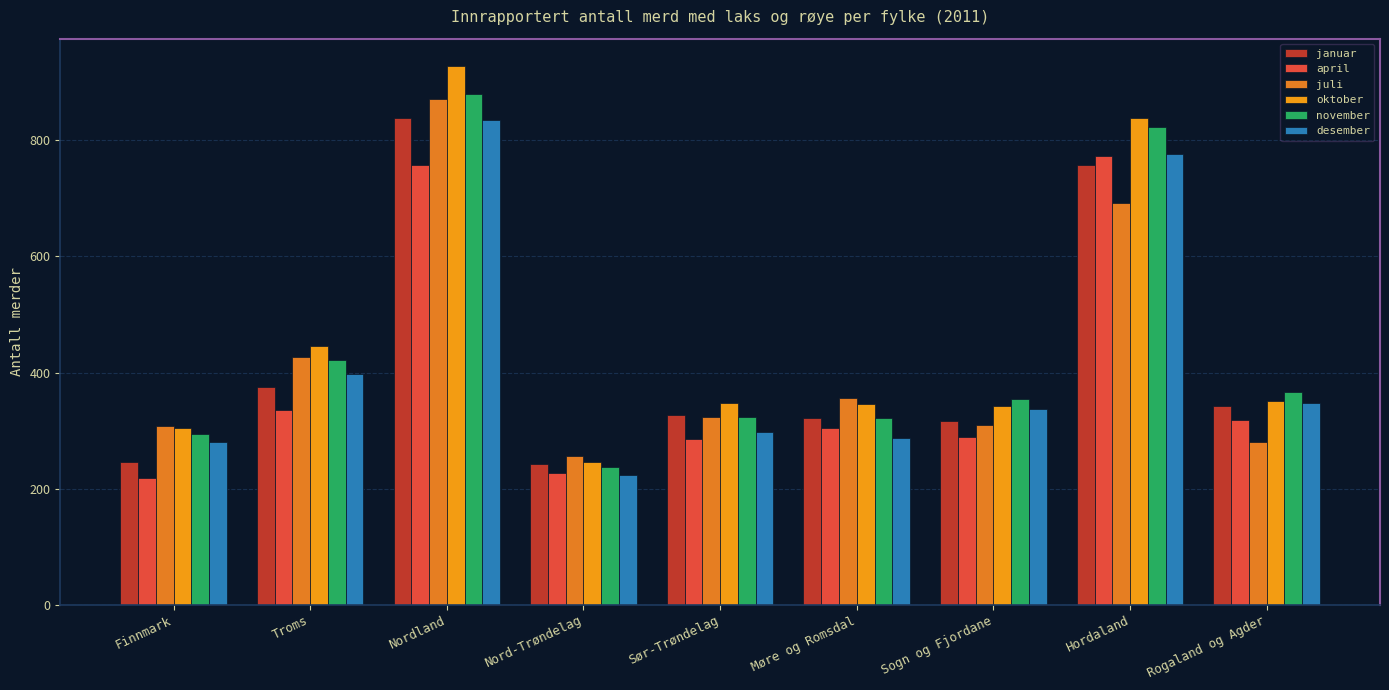

What position from the left is Nord-Trøndelag?

4